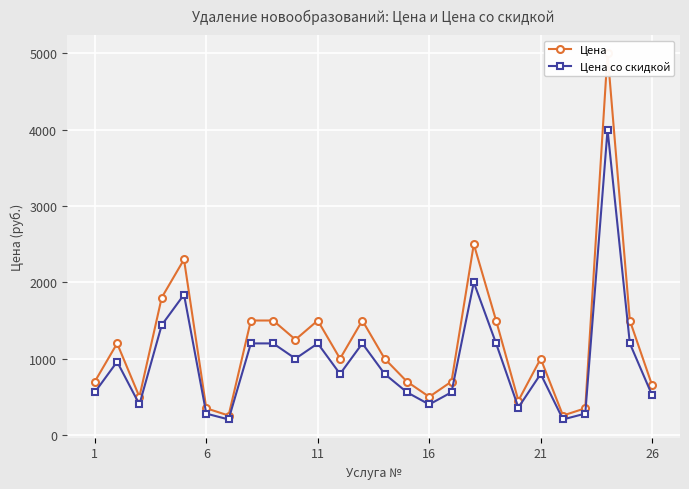

How many interior local valleys does the Цена со скидкой series have?

7